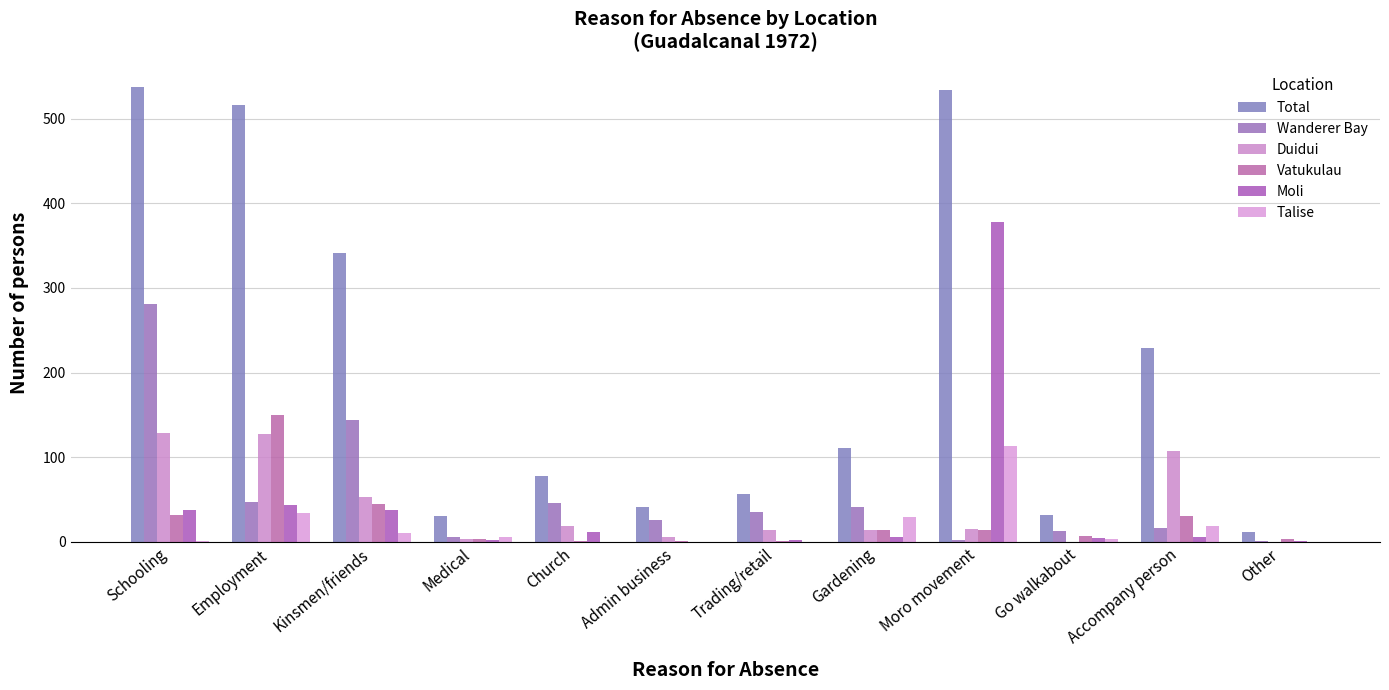

Does the chart contain stacked bars?

No